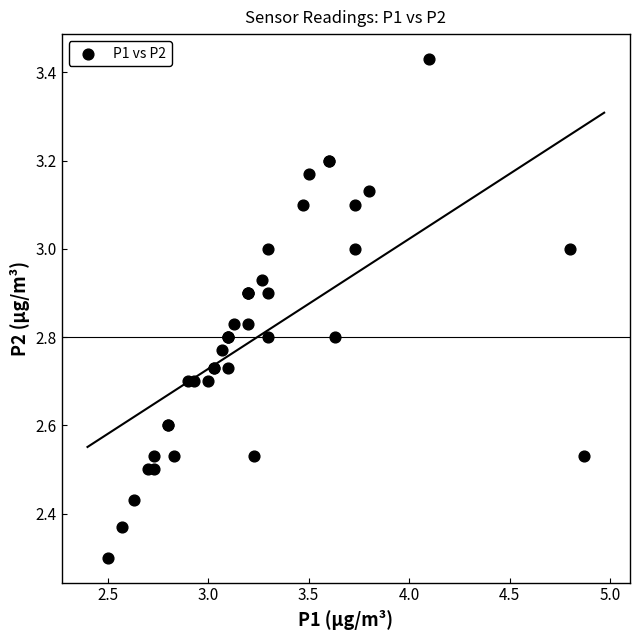

What Y value in the scatter plot is closest to 2?

2.3